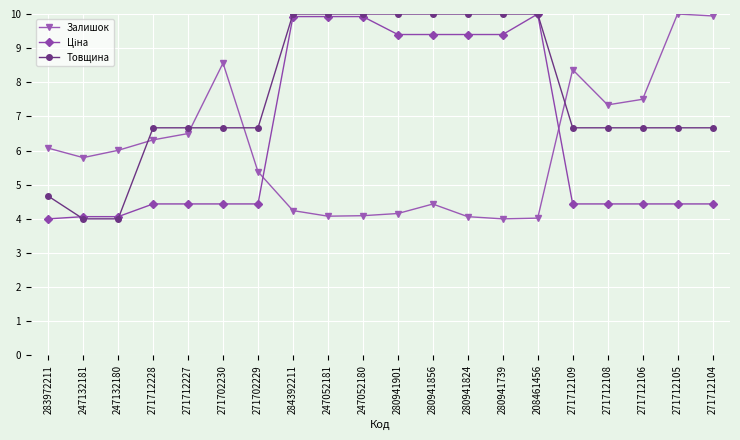

The value of Товщина at 271712228 is 11.6. True or false?

False